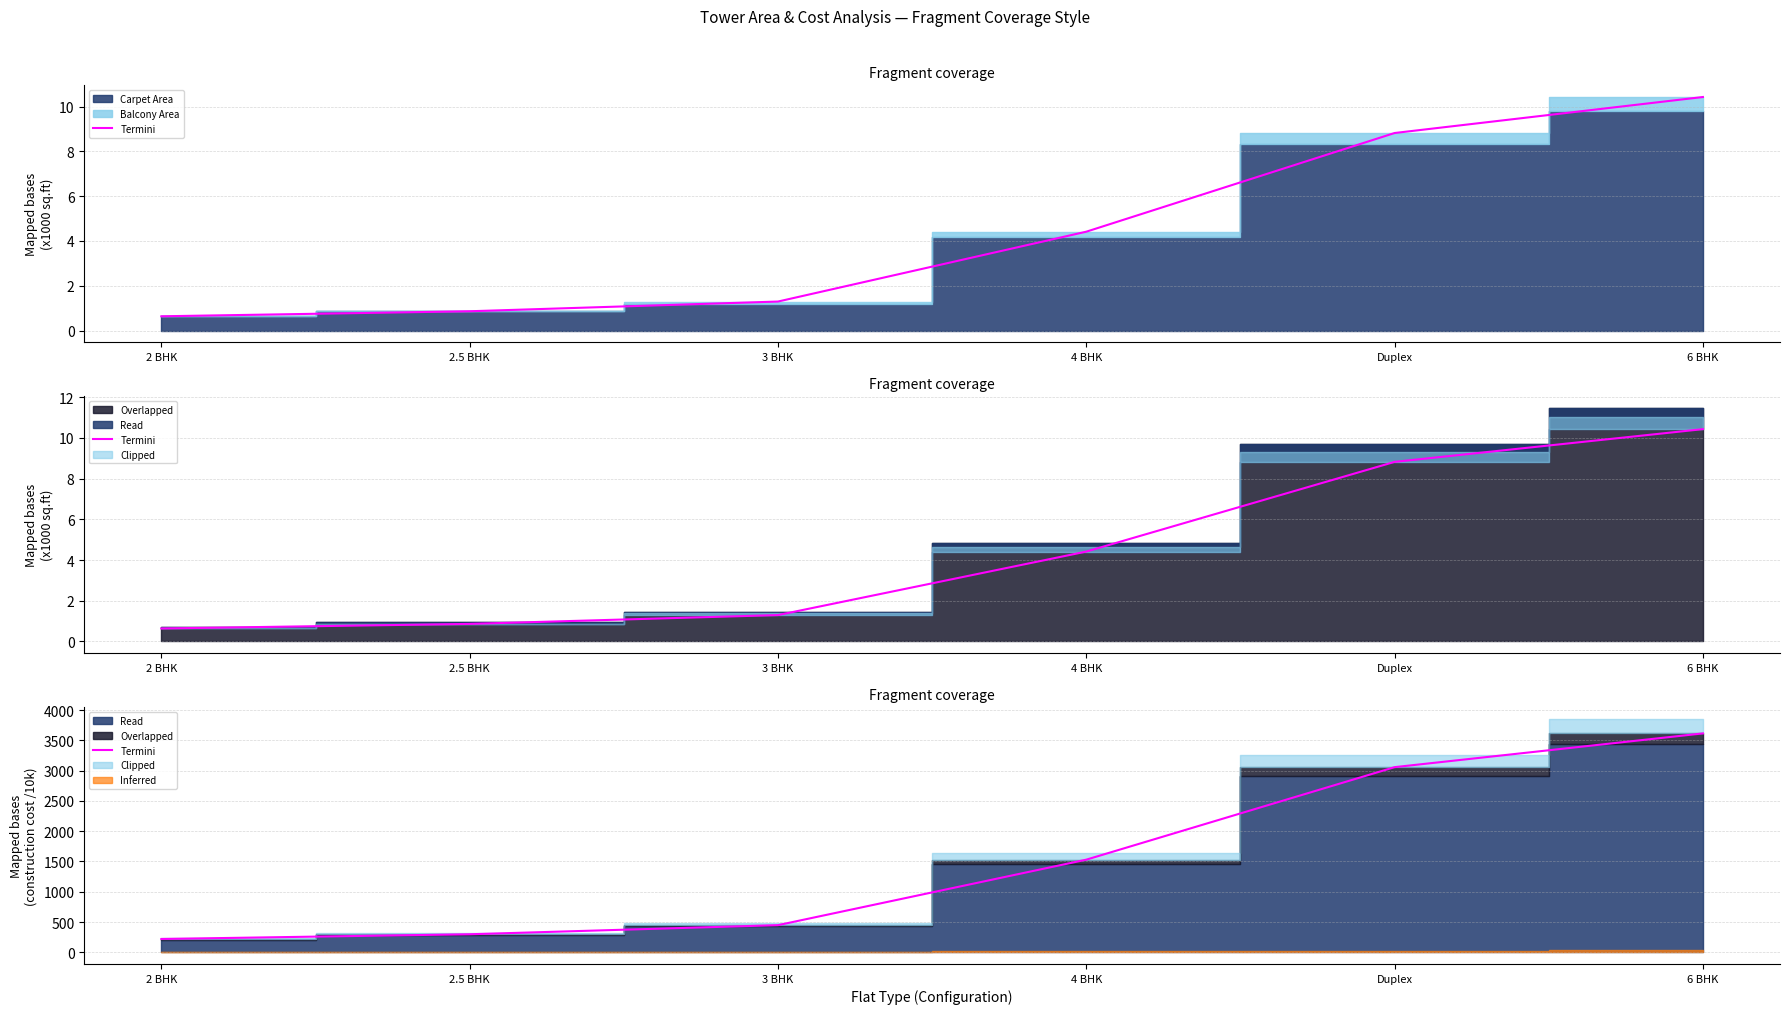

What is the average value?

1528.4